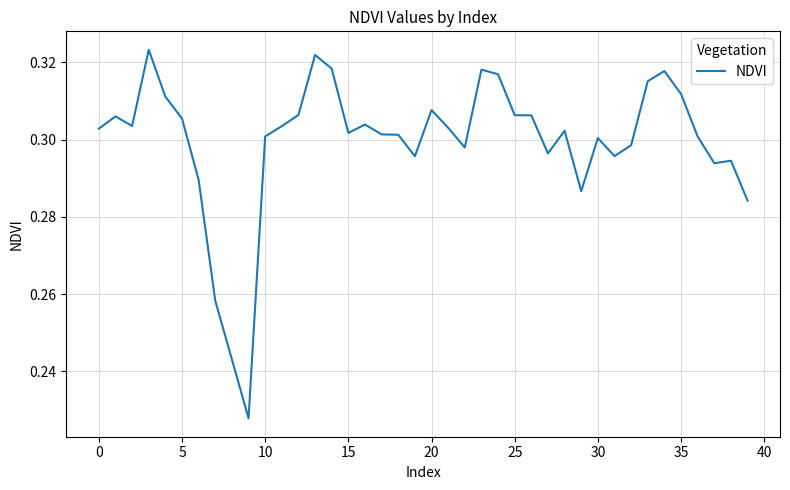

What is the difference between the second highest and second lowest values?

0.1